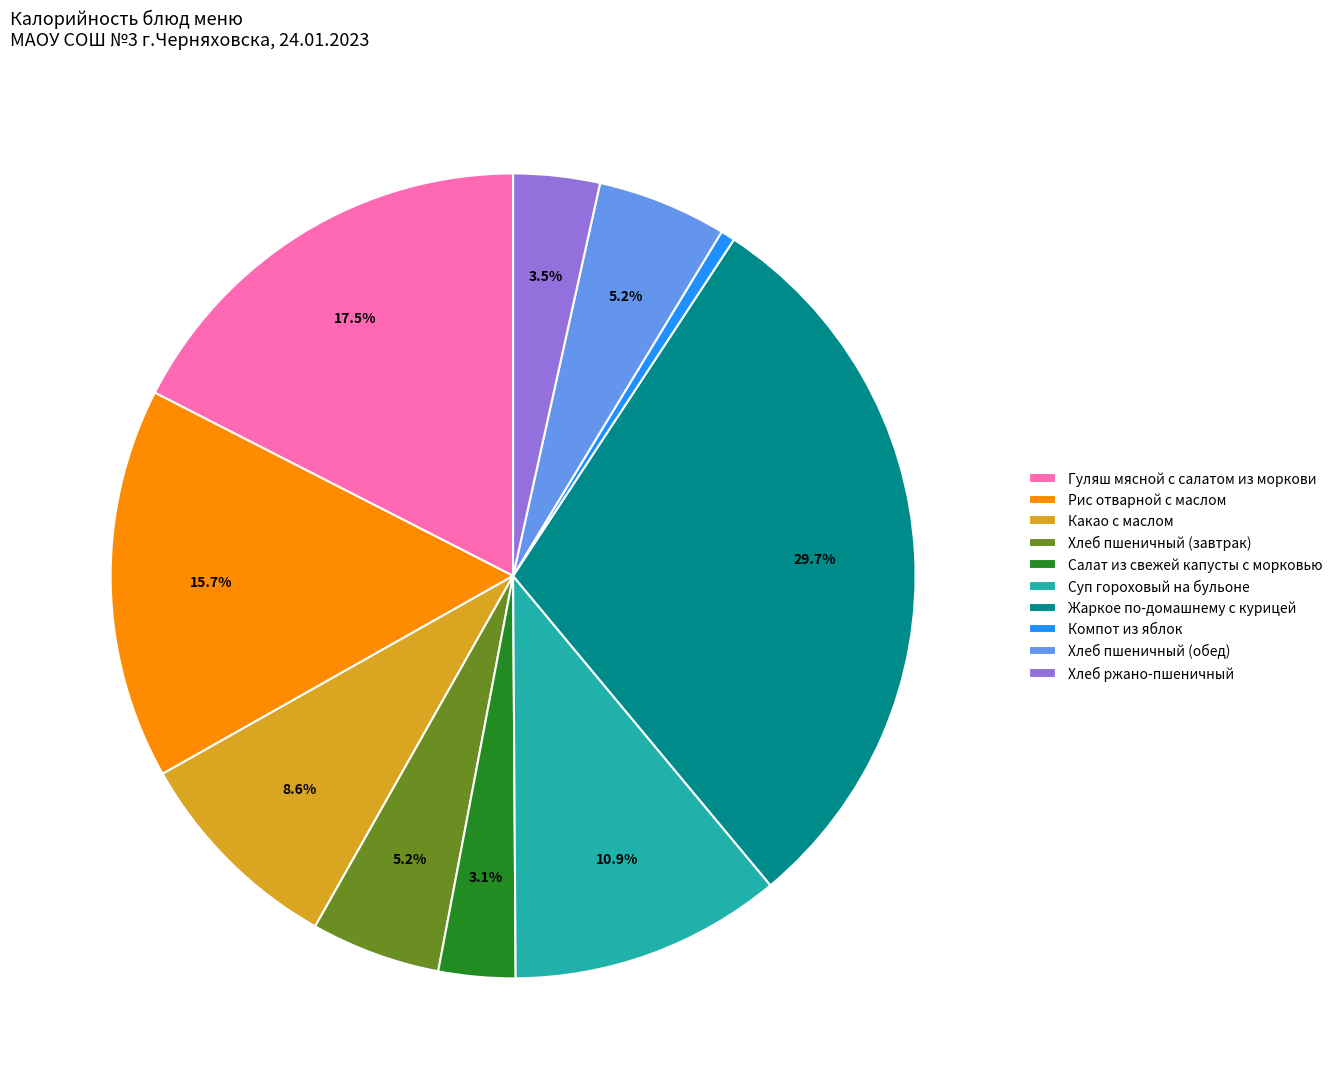

Combined, do Суп гороховый на бульоне and Гуляш мясной с салатом из моркови account for over 50%?

No